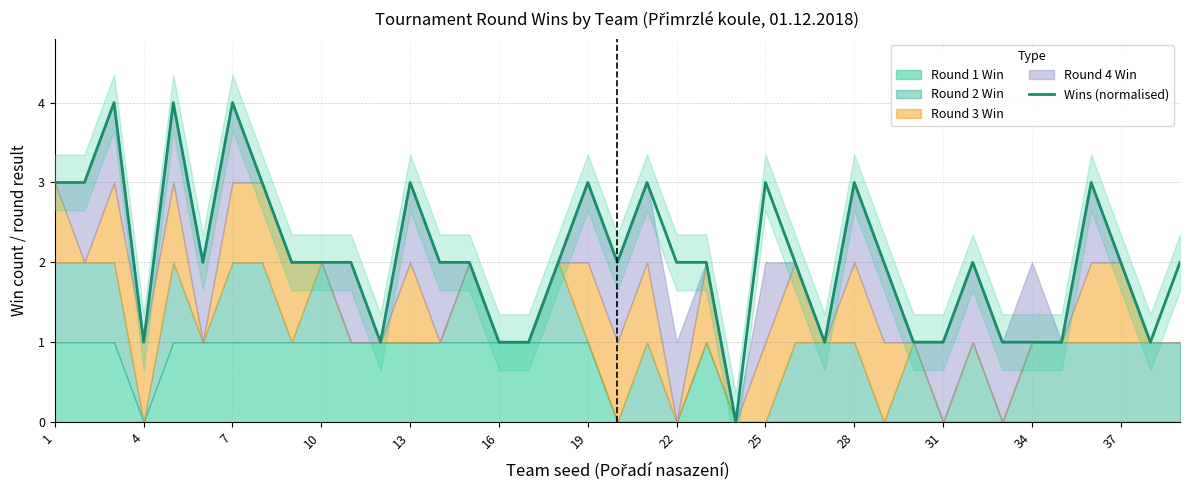

How many values are below 2?

12